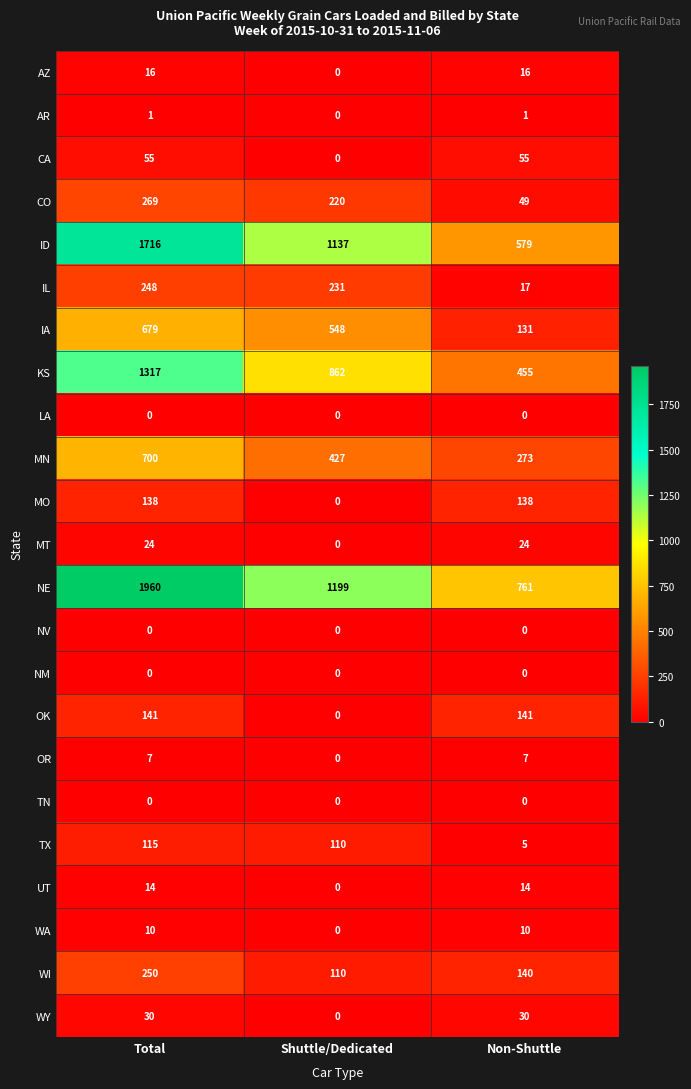

At which category does the chart reach its peak across all series?

Total